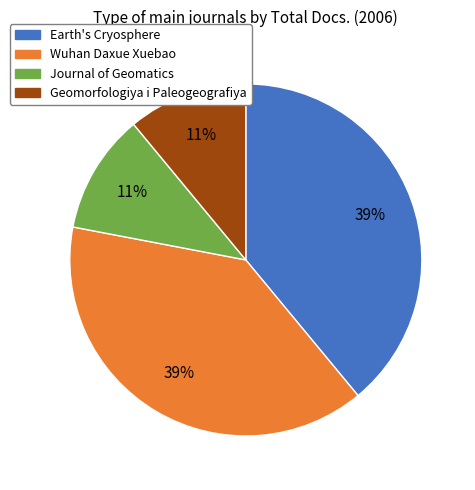

What percentage is the Wuhan Daxue Xuebao slice, to the nearest percent?

39%